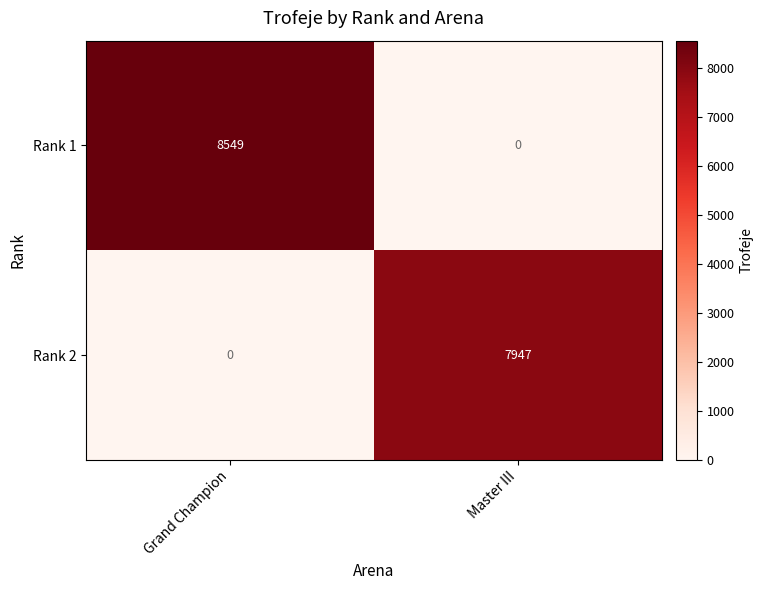

The Rank 2 series shows -5354 at Grand Champion. True or false?

False